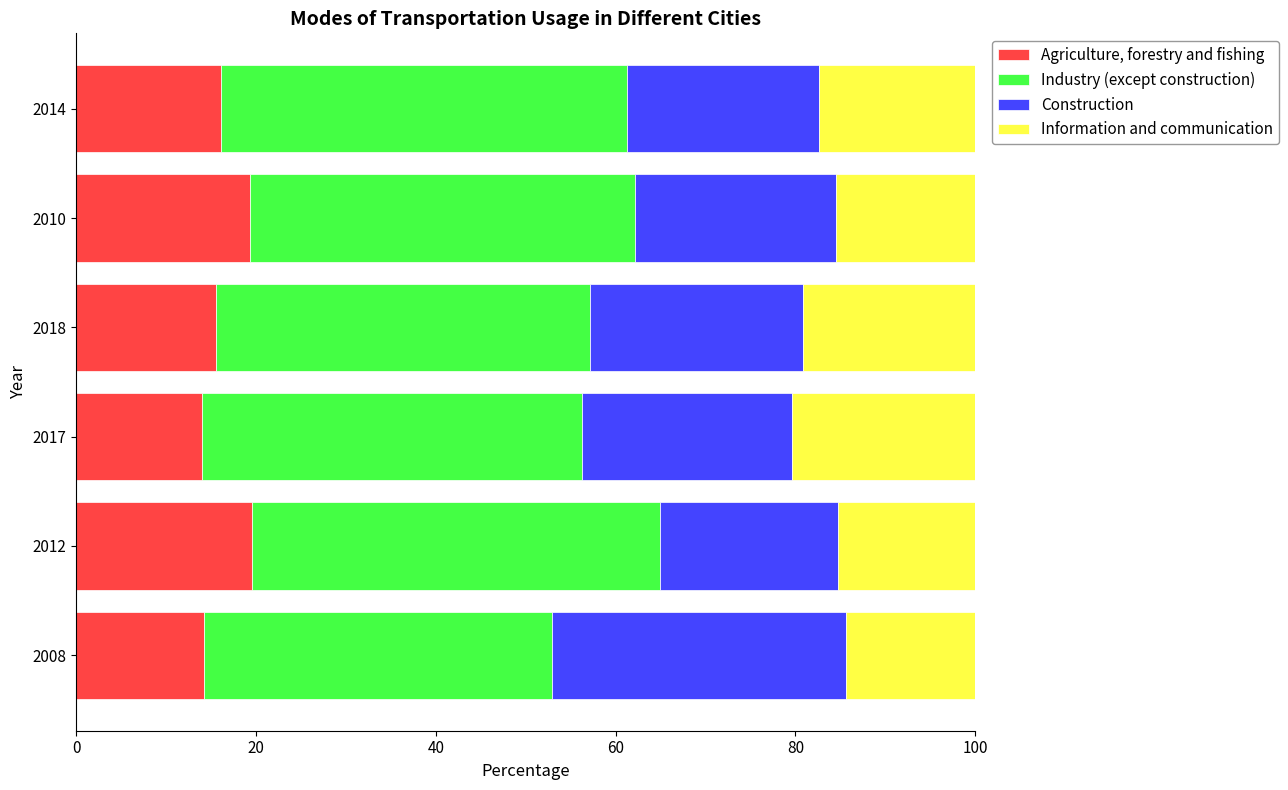

What is the highest value of the Agriculture, forestry and fishing series?

19.5